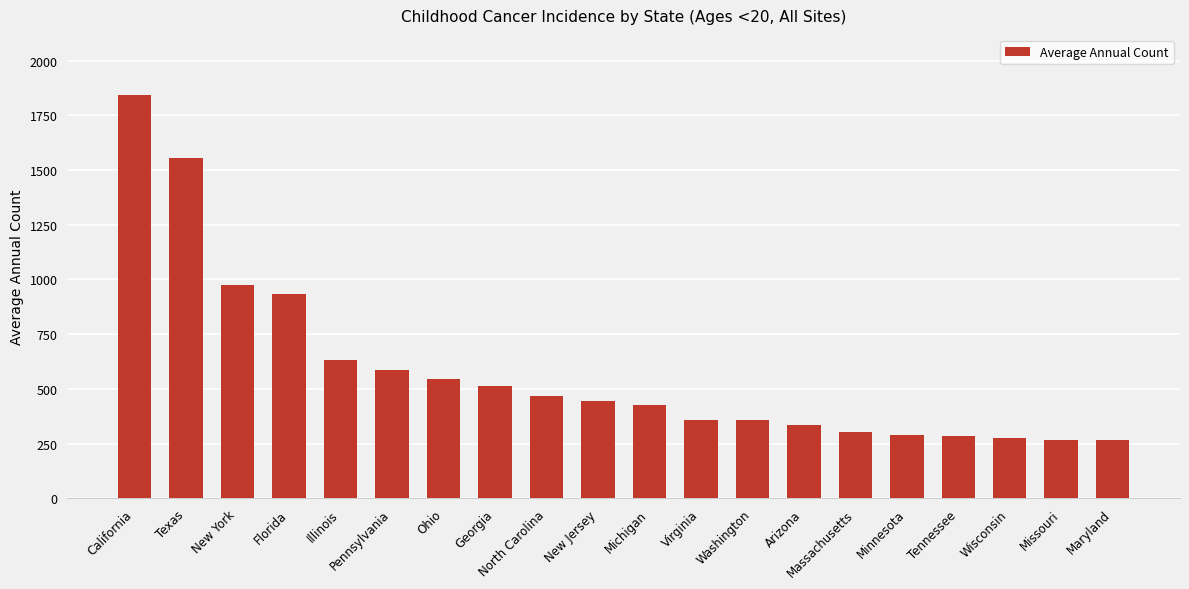

Between Maryland and Ohio, which is larger?

Ohio